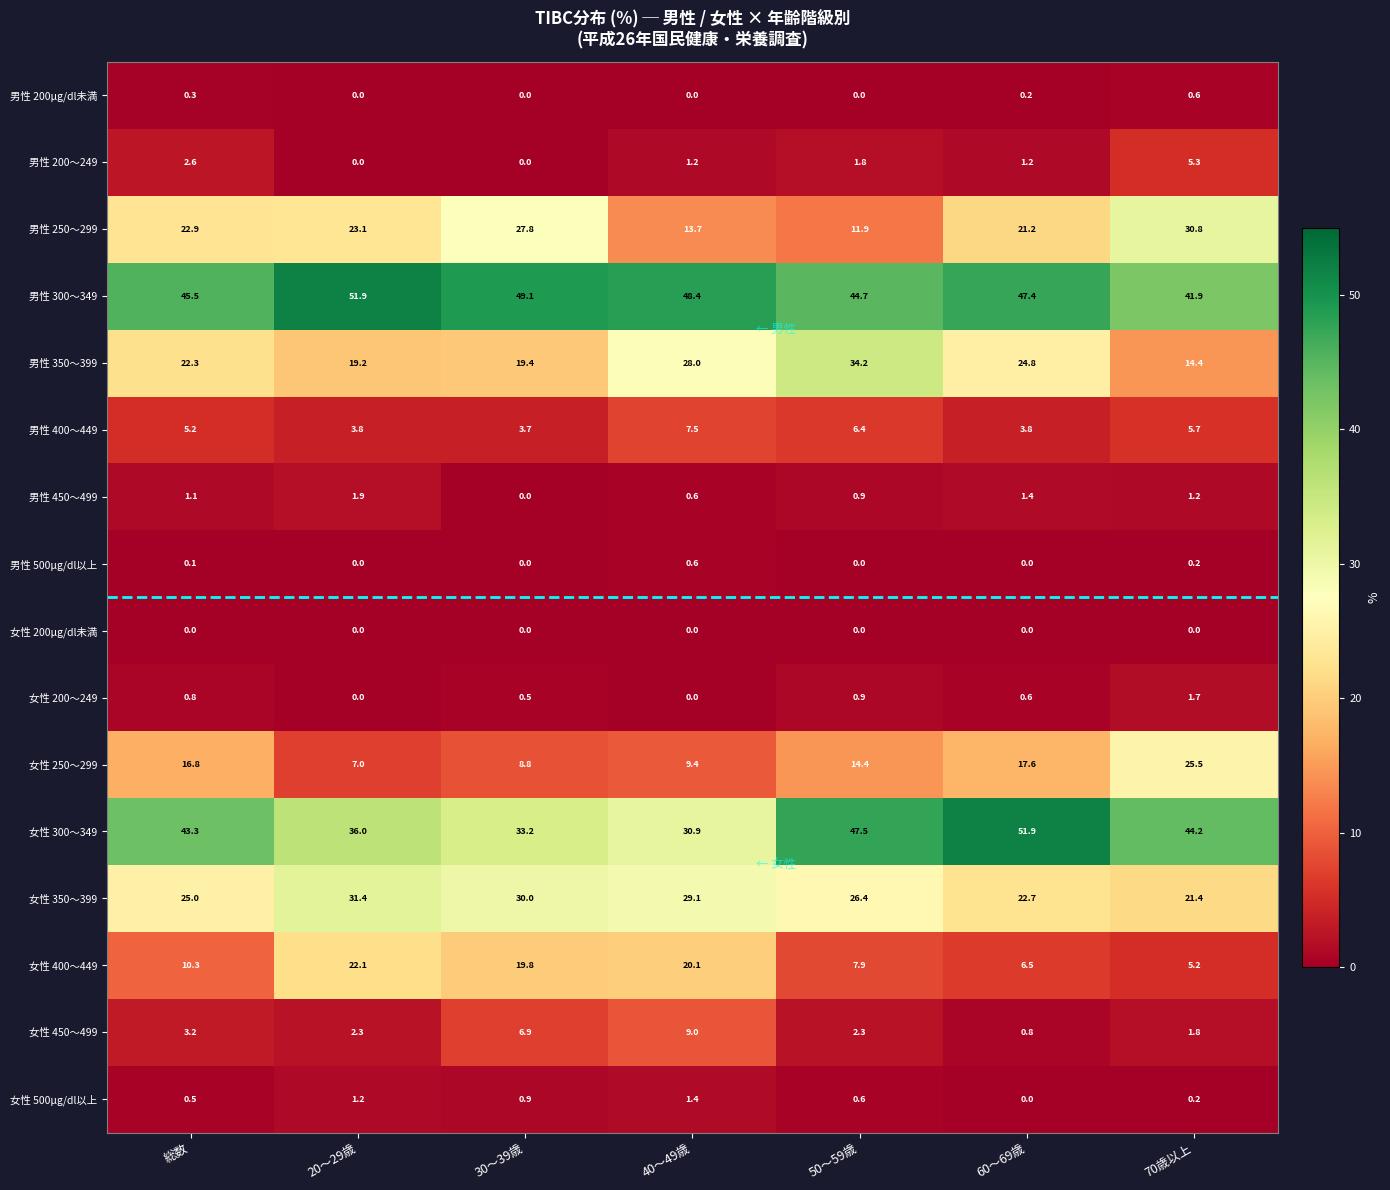

At 総数, list the series in order from smallest to largest.

女性 200μg/dl未満, 男性 500μg/dl以上, 男性 200μg/dl未満, 女性 500μg/dl以上, 女性 200～249, 男性 450～499, 男性 200～249, 女性 450～499, 男性 400～449, 女性 400～449, 女性 250～299, 男性 350～399, 男性 250～299, 女性 350～399, 女性 300～349, 男性 300～349